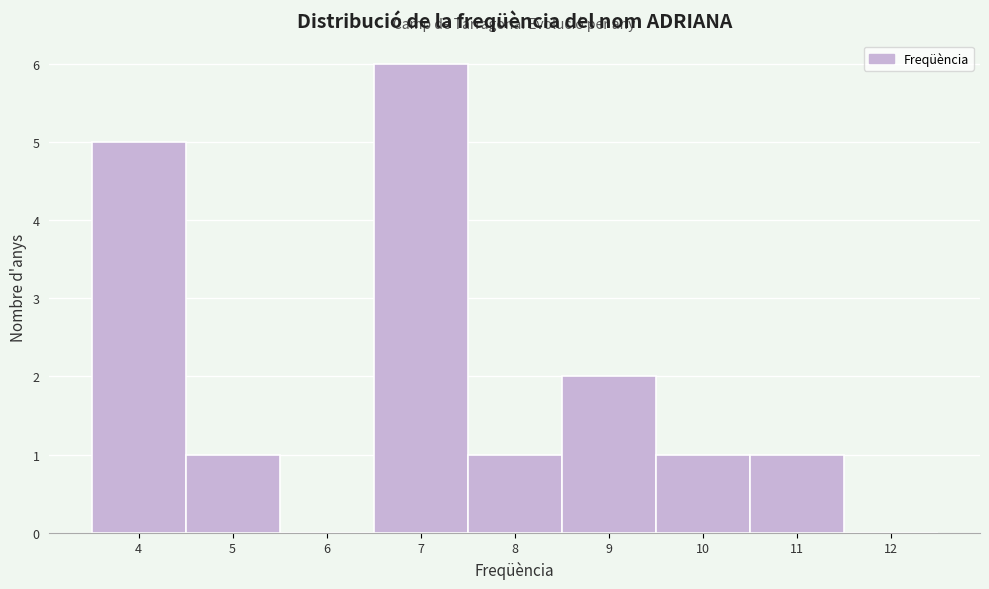

How tall is the bar that spans 10.5 to 11.5 on the x-axis? The values are not printed on the chart, so give them approximately, as read against the axis.

1